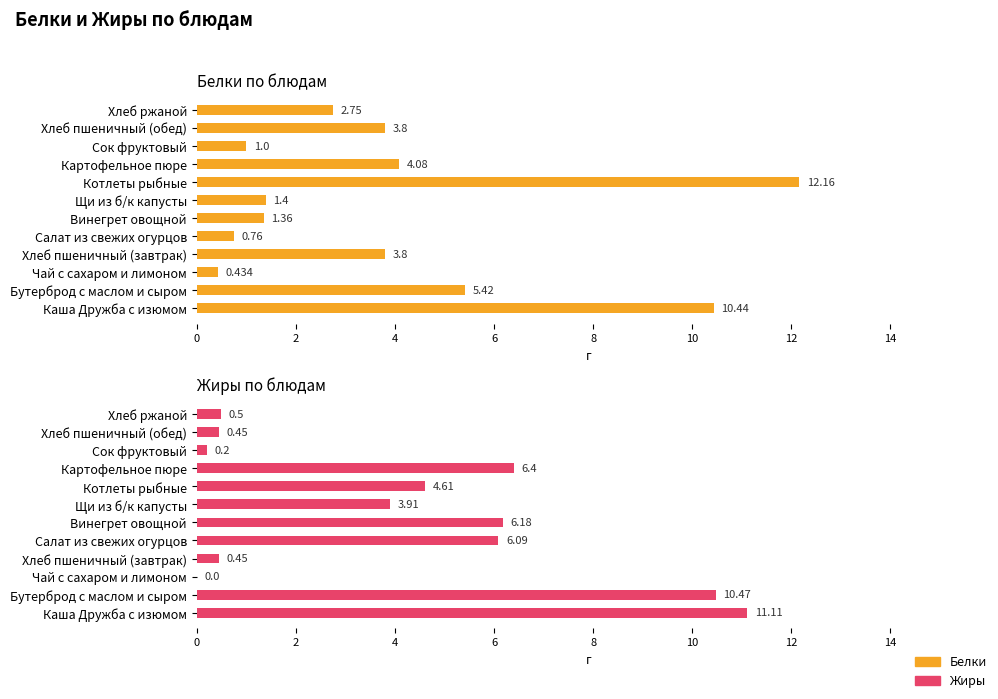

Does the chart contain stacked bars?

No